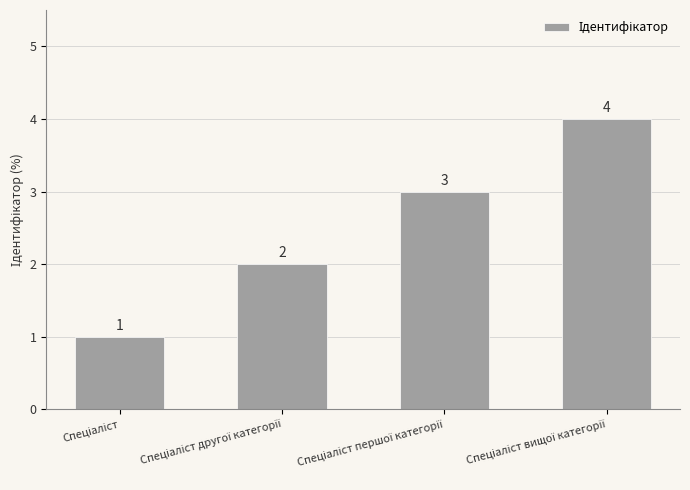

What is the sum of all values?

10